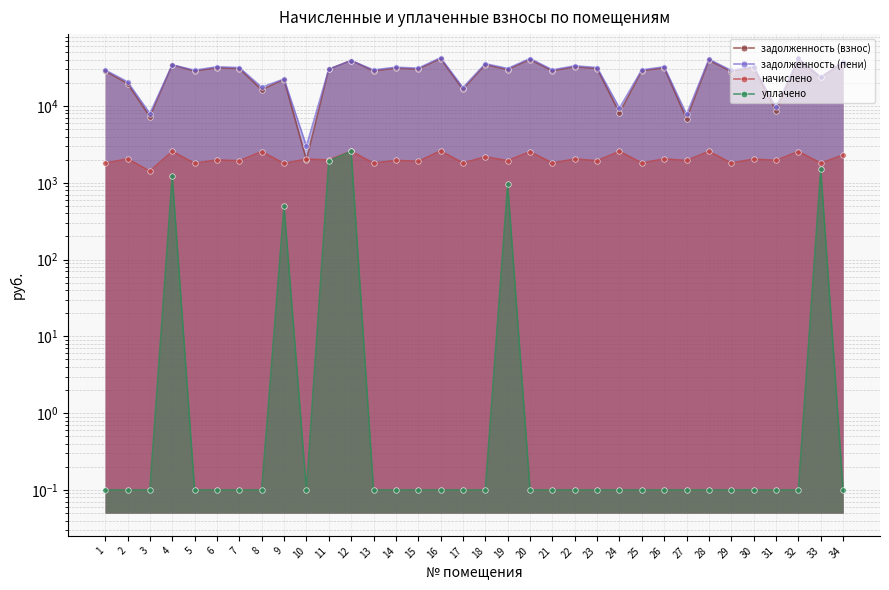

What is the value of the задолженность (взнос) point at the 27th from the left?

6792.8